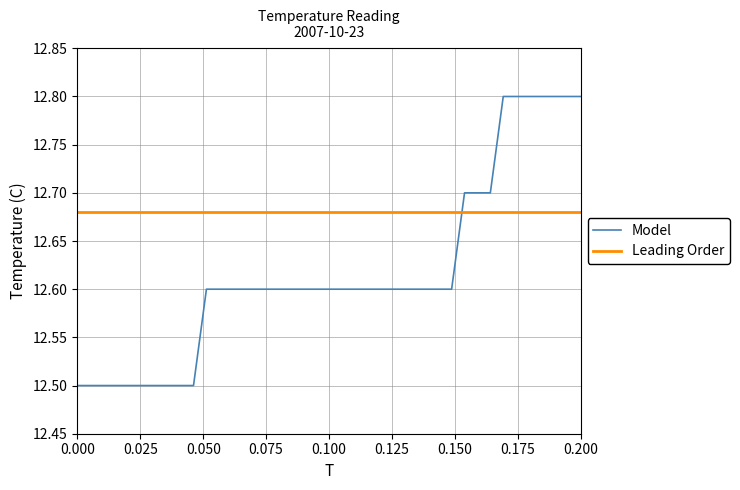

What is the maximum value for Model?

12.8